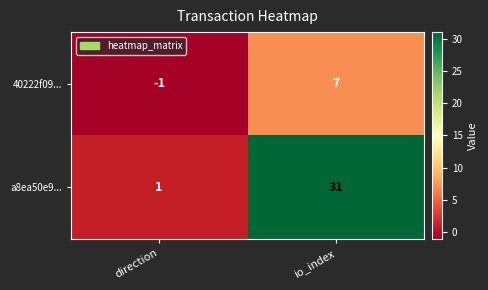

Reading left to right, extract all data points from this chart.

40222f09...: direction=-1	io_index=7
a8ea50e9...: direction=1	io_index=31